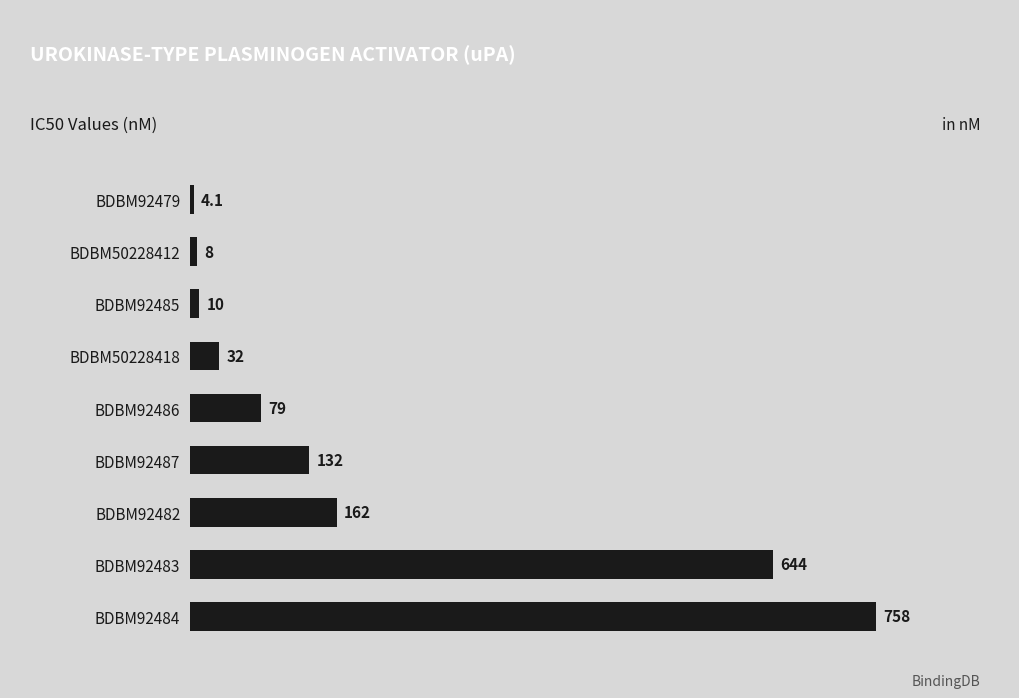

How many categories are shown in the chart?

9